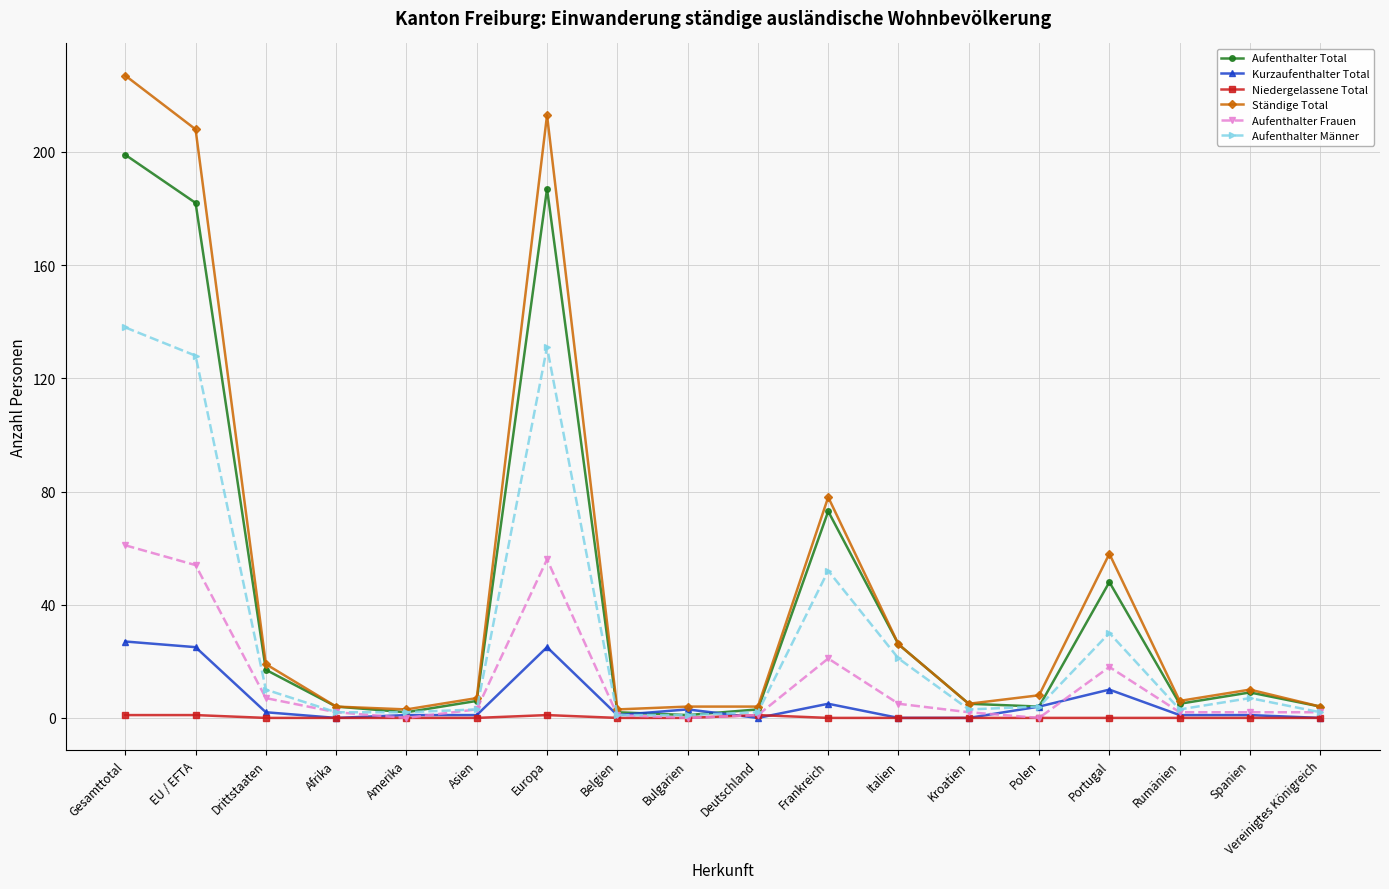

Count the number of categories in the chart.

18